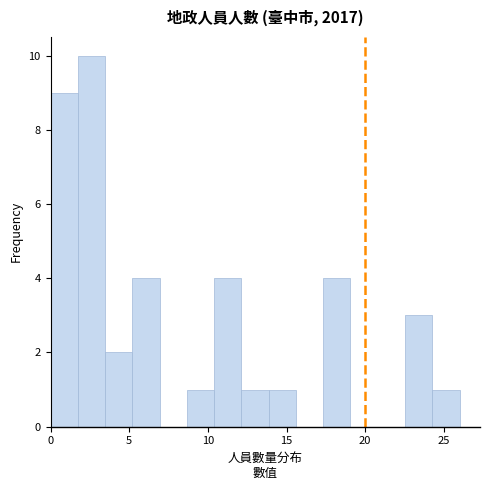

Around what value on the x-axis is the tallest bar? Give the approximate position of its centre, as read against the axis.

2.5